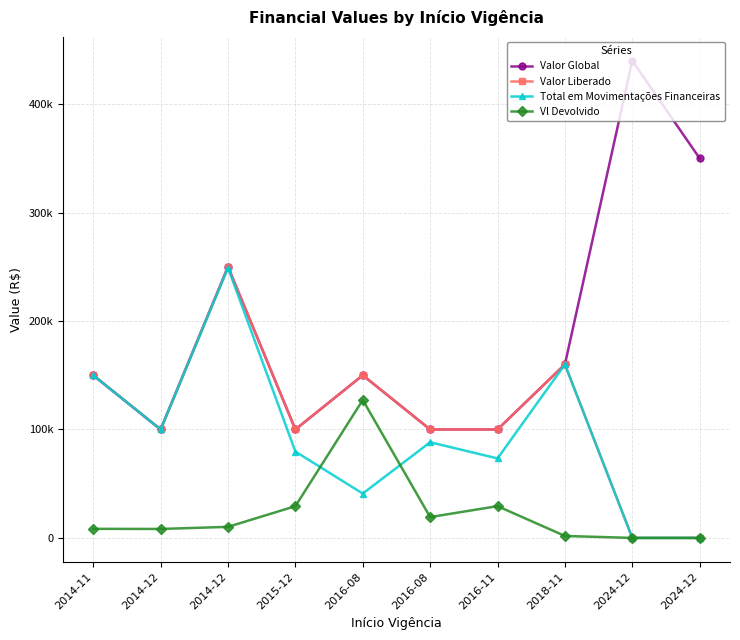

Reading left to right, extract all data points from this chart.

Valor Global: 2014-11=150000.0	2014-12=100000.0	2014-12=250000.0	2015-12=100000.0	2016-08=150000.0	2016-08=100000.0	2016-11=100000.0	2018-11=160000.0	2024-12=439998.0	2024-12=349987.0
Valor Liberado: 2014-11=150000.0	2014-12=100000.0	2014-12=250000.0	2015-12=100000.0	2016-08=150000.0	2016-08=100000.0	2016-11=100000.0	2018-11=160000.0	2024-12=0.0	2024-12=0.0
Total em Movimentações Financeiras: 2014-11=149960.0	2014-12=99970.0	2014-12=249100.0	2015-12=79610.0	2016-08=40890.0	2016-08=88210.0	2016-11=73300.8	2018-11=160000.0	2024-12=0.0	2024-12=0.0
Vl Devolvido: 2014-11=8379.4	2014-12=8247.4	2014-12=10201.5	2015-12=29244.3	2016-08=127178.5	2016-08=19214.0	2016-11=29286.0	2018-11=1797.8	2024-12=0.0	2024-12=0.0